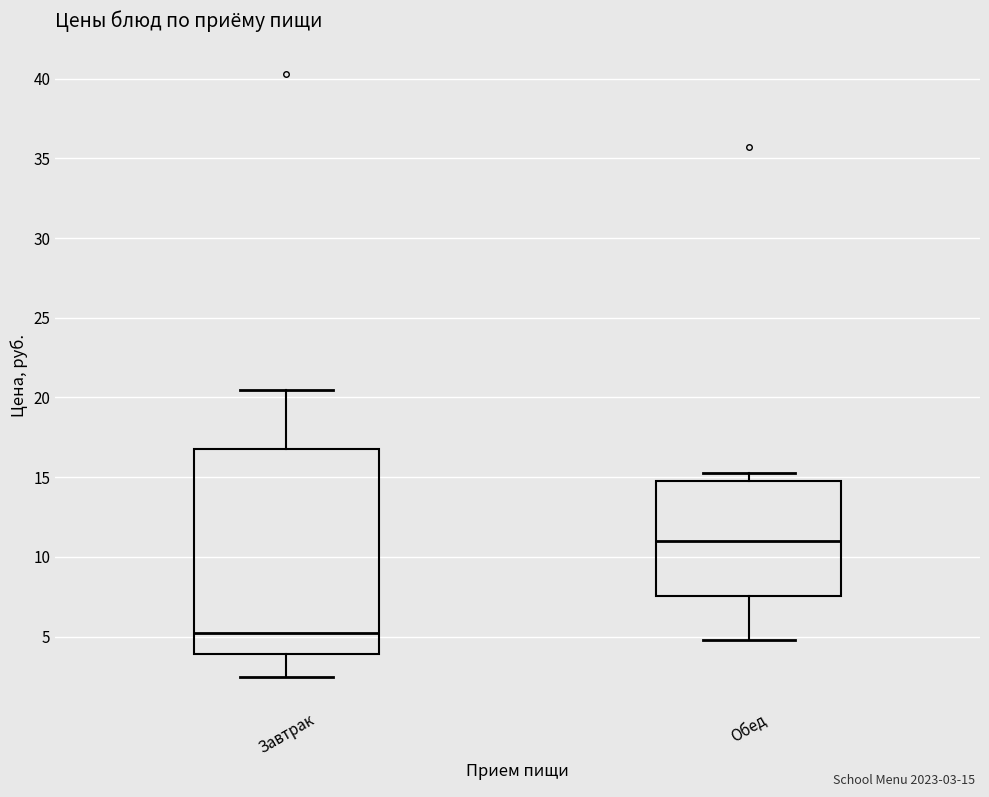

Reading left to right, transcribe this box plot: for each box, give where its median line is, the range the box spans, and where its two whiskers end, as read against the y-axis. The values are not printed on the chart, so give them approximately, as read against the axis.

Завтрак: median 5.0, box 4.0 to 17.0, whiskers 2.5 to 20.5
Обед: median 11.0, box 7.5 to 15.0, whiskers 5.0 to 15.5